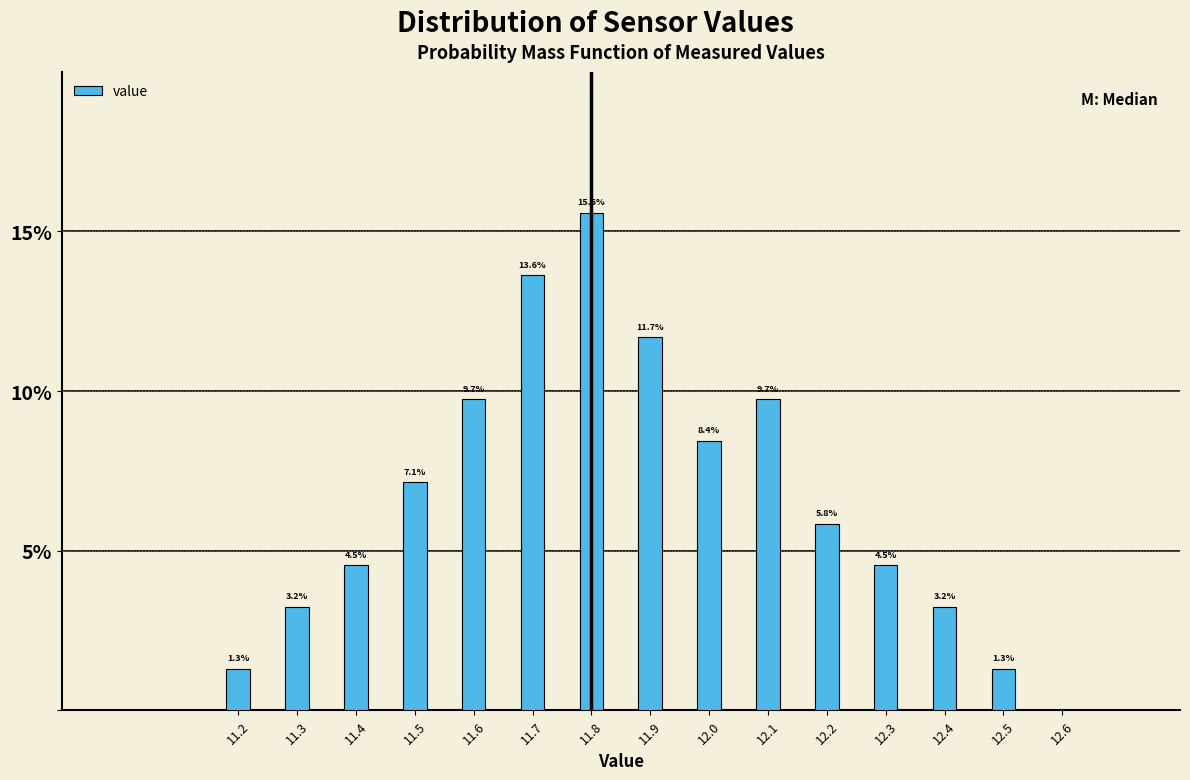

Reading left to right, list all the values displayed in this chart.

11.2=1.3	11.3=3.2	11.4=4.5	11.5=7.1	11.6=9.7	11.7=13.6	11.8=15.6	11.9=11.7	12.0=8.4	12.1=9.7	12.2=5.8	12.3=4.5	12.4=3.2	12.5=1.3	12.6=0.0